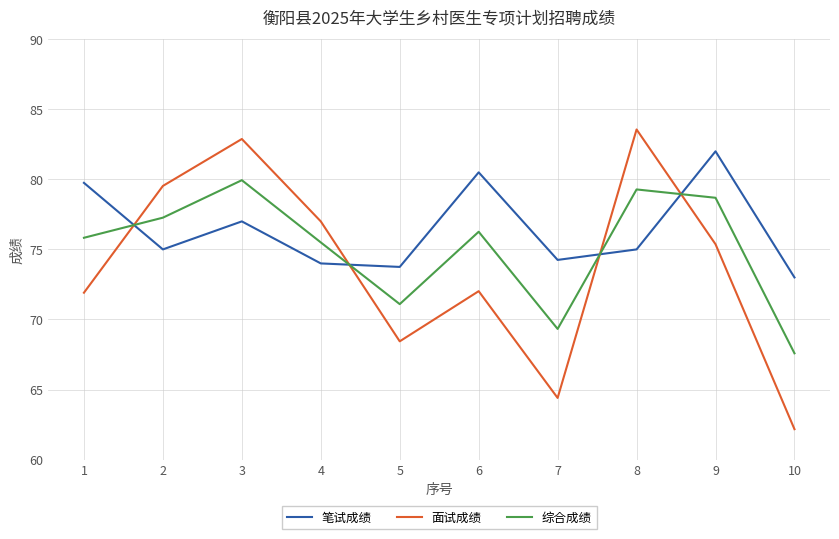

What is the maximum value for 笔试成绩?

82.0